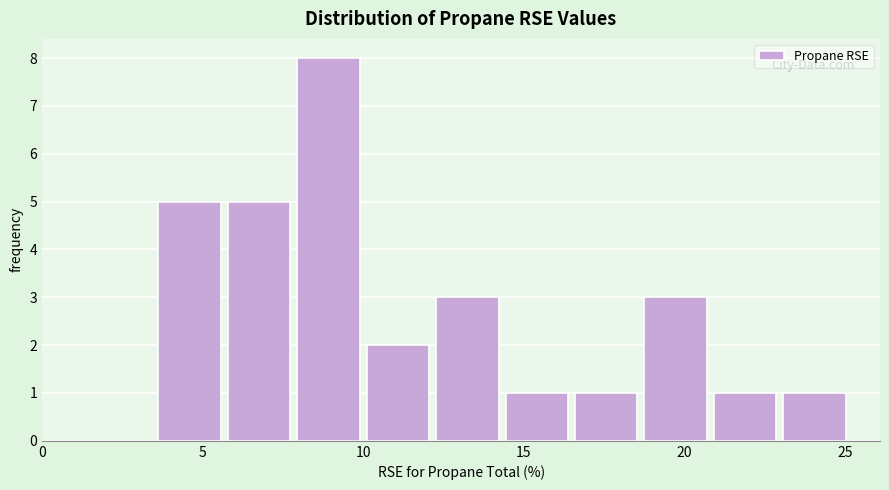

How tall is the bar that spans 8.0 to 10.0 on the x-axis? Neither the bar edges nor the heights are printed on the chart, so give them approximately, as read against the axes.

8